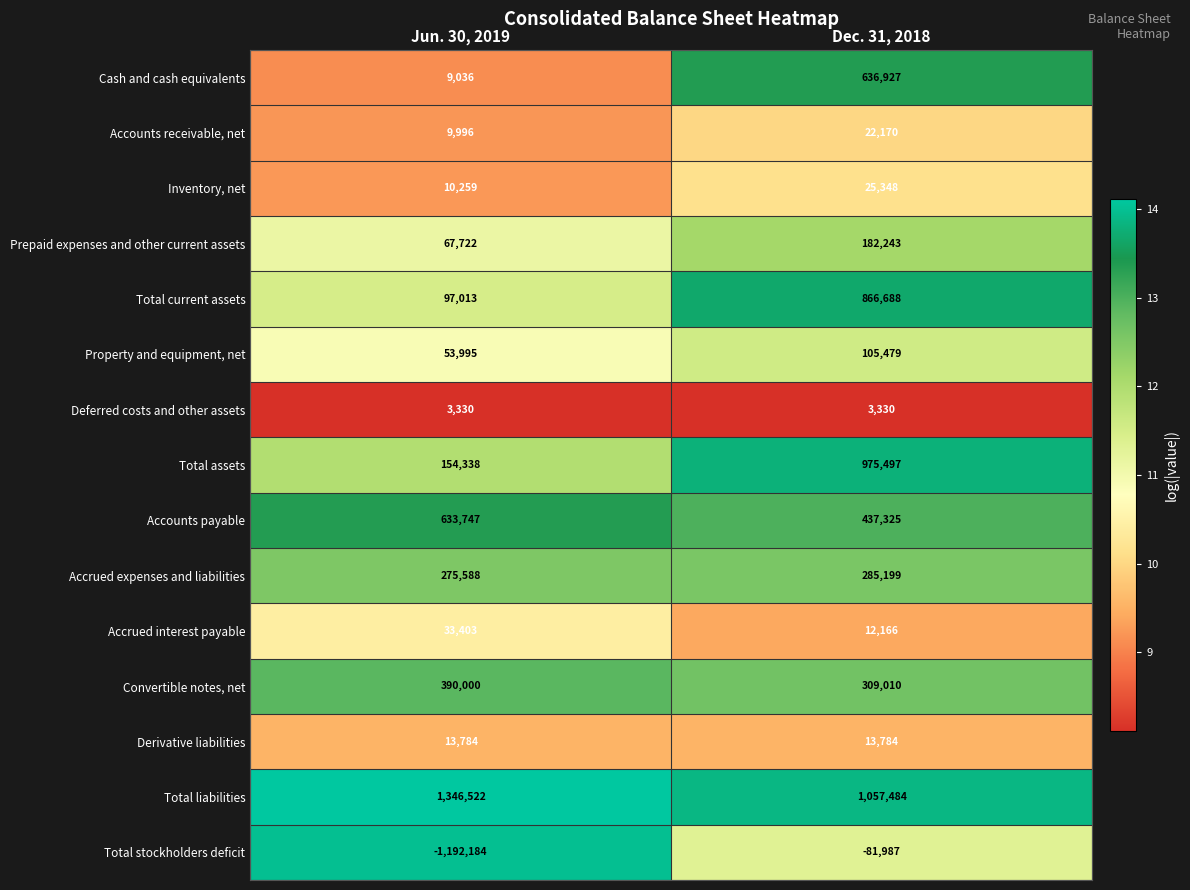

At Dec. 31, 2018, list the series in order from smallest to largest.

Total stockholders deficit, Deferred costs and other assets, Accrued interest payable, Derivative liabilities, Accounts receivable, net, Inventory, net, Property and equipment, net, Prepaid expenses and other current assets, Accrued expenses and liabilities, Convertible notes, net, Accounts payable, Cash and cash equivalents, Total current assets, Total assets, Total liabilities